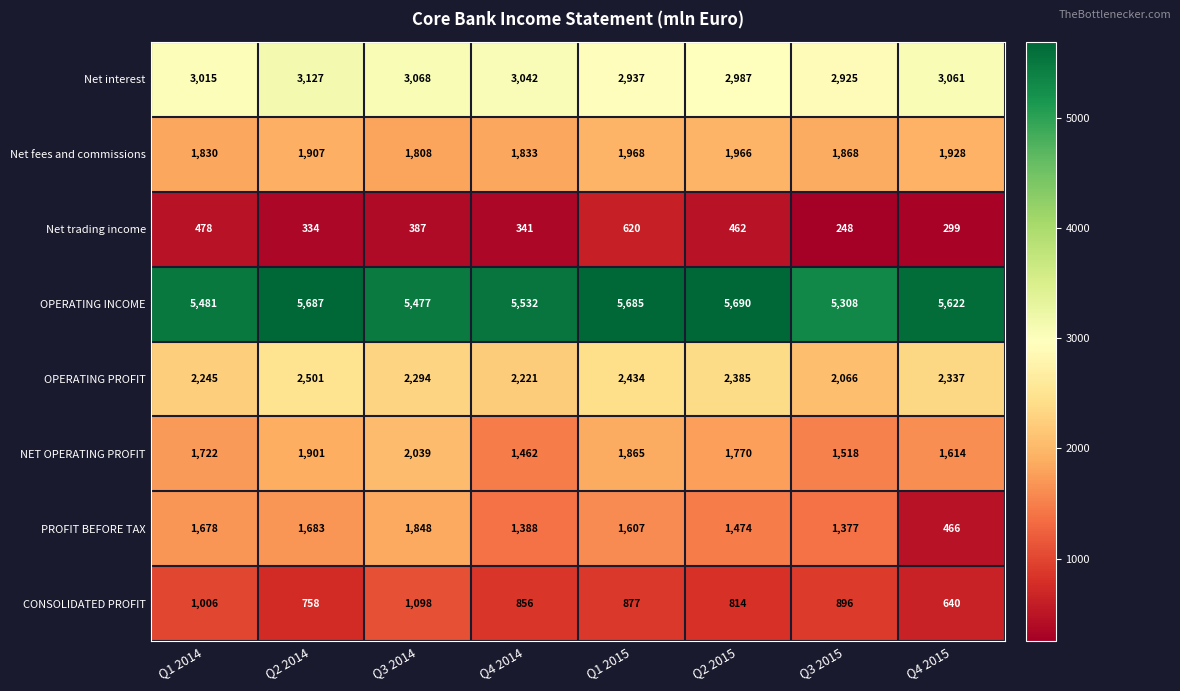

What is the difference between the OPERATING INCOME values at Q1 2015 and Q2 2015?

5